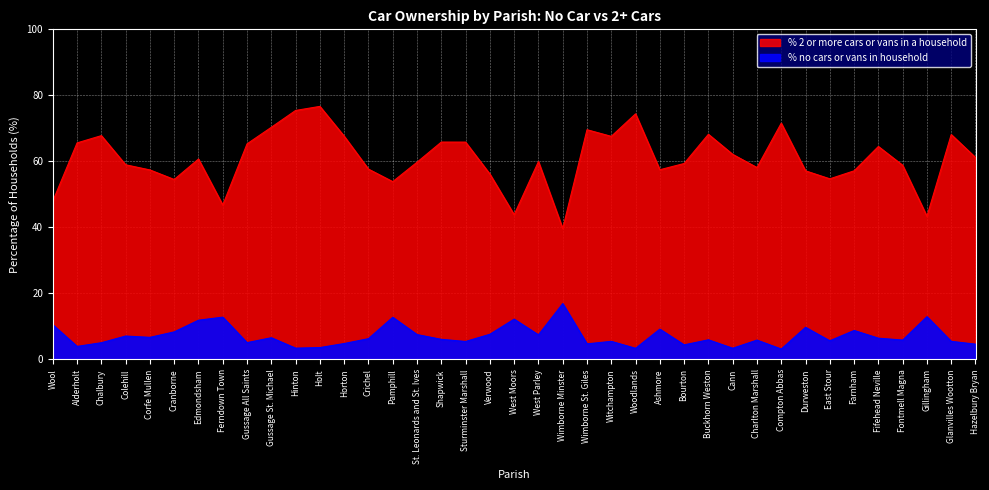

Is the value of % 2 or more cars or vans in a household at Corfe Mullen greater than the value of % no cars or vans in household at Woodlands?

Yes